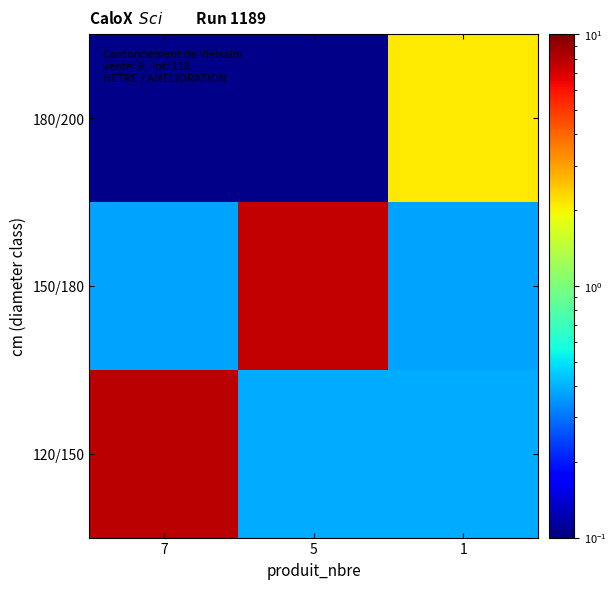

At which category is the sum across all series the highest?

7